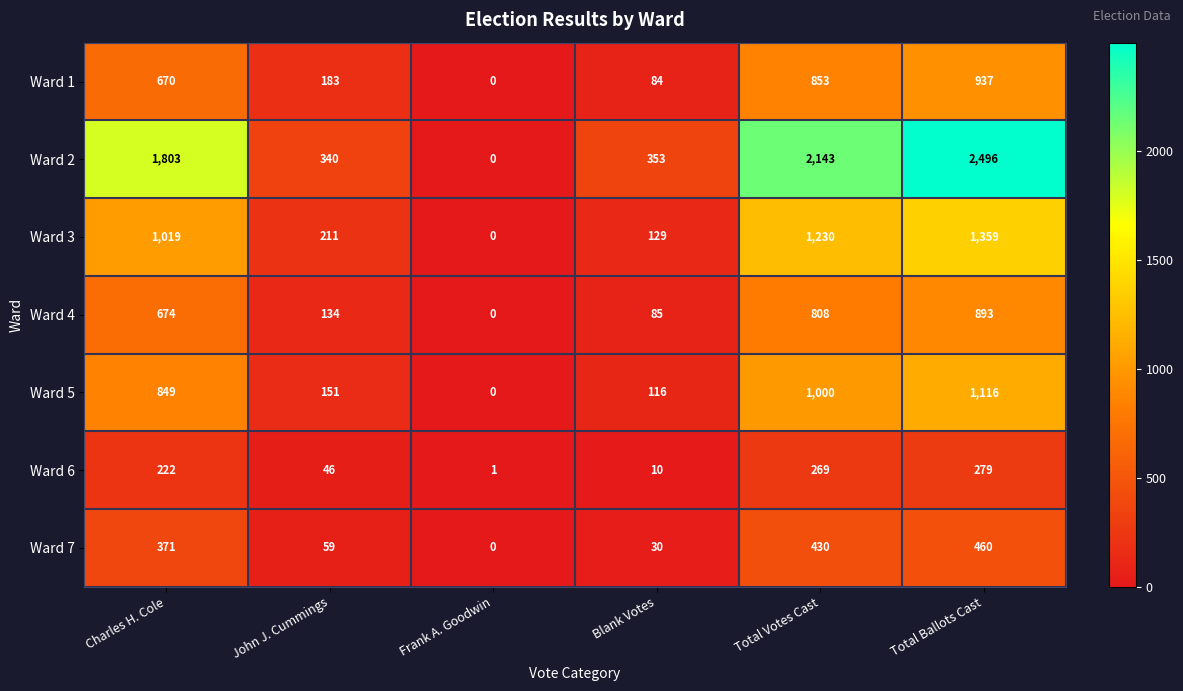

At which category is the sum across all series the highest?

Total Ballots Cast